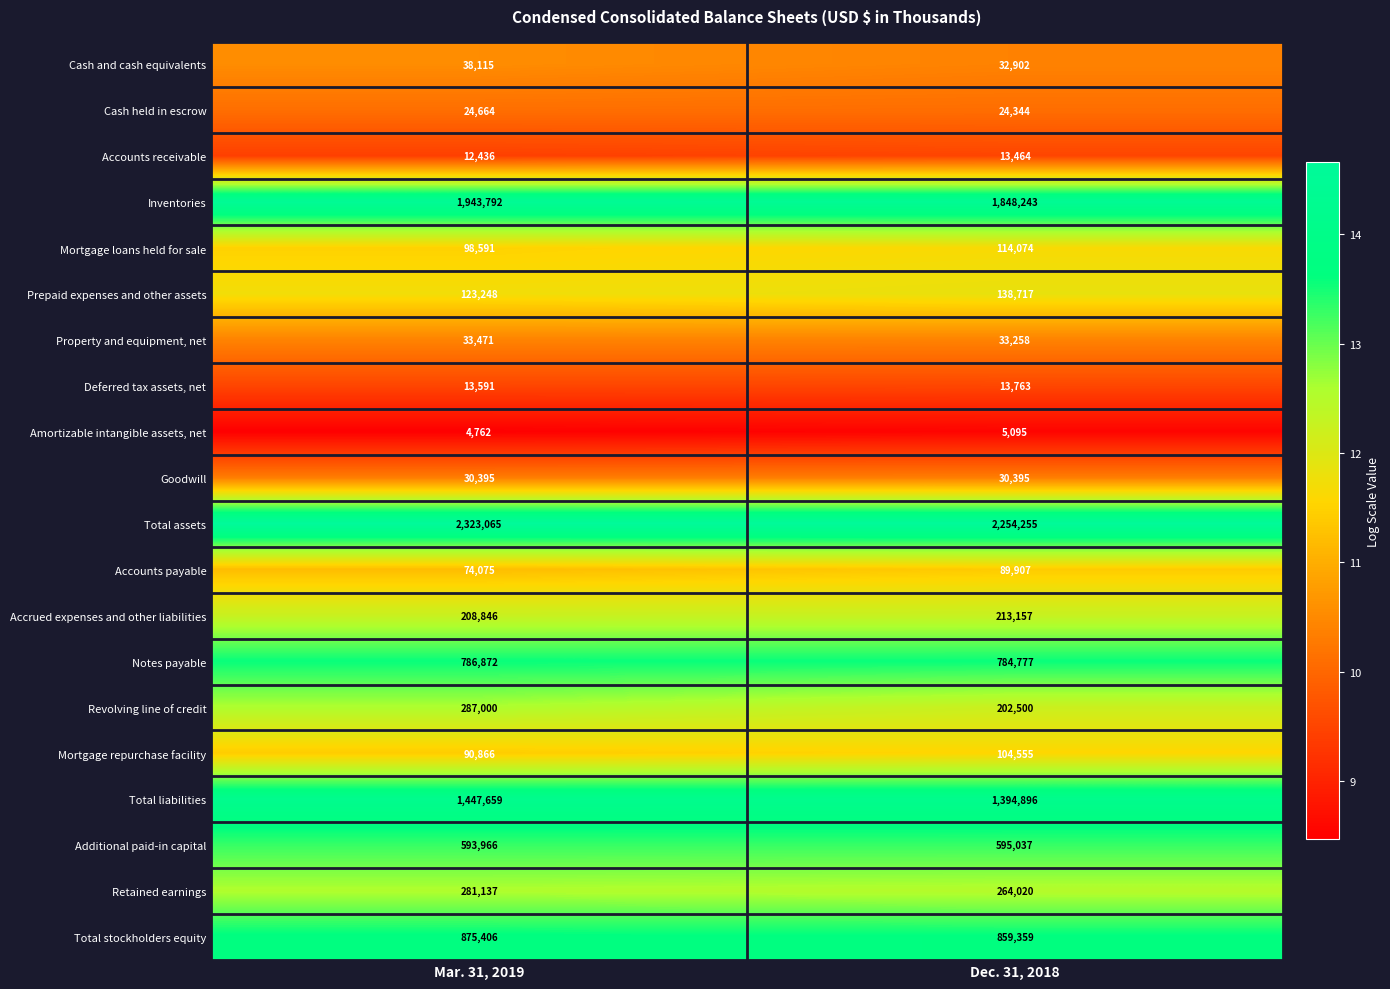

What is the sum of the Goodwill values at Mar. 31, 2019 and Dec. 31, 2018?

60790